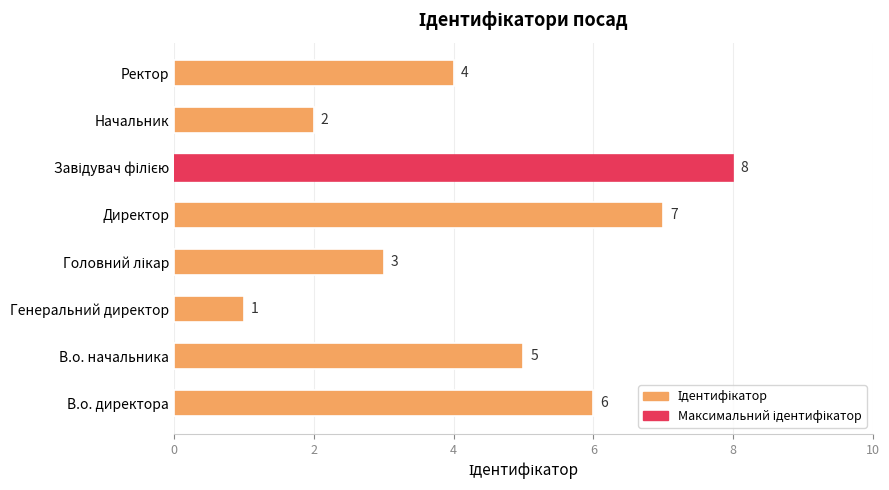

What is the change in value from В.о. начальника to Директор?

+2